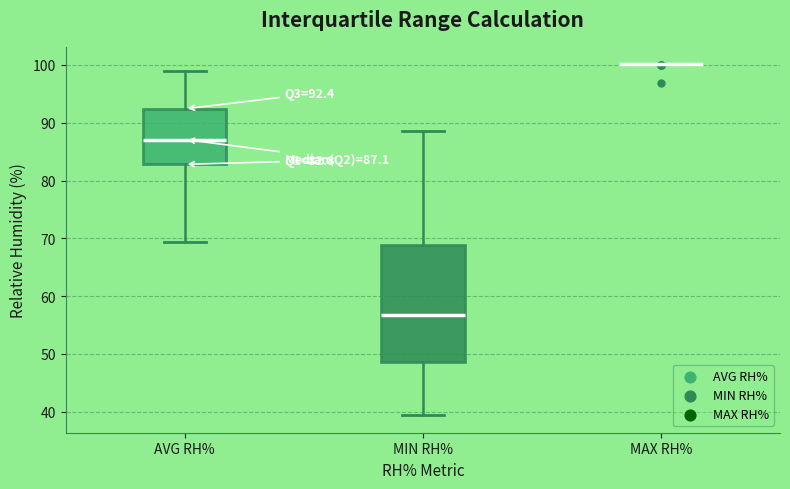

Which box is the tallest, from its lower edge to its upper edge?

MIN RH%